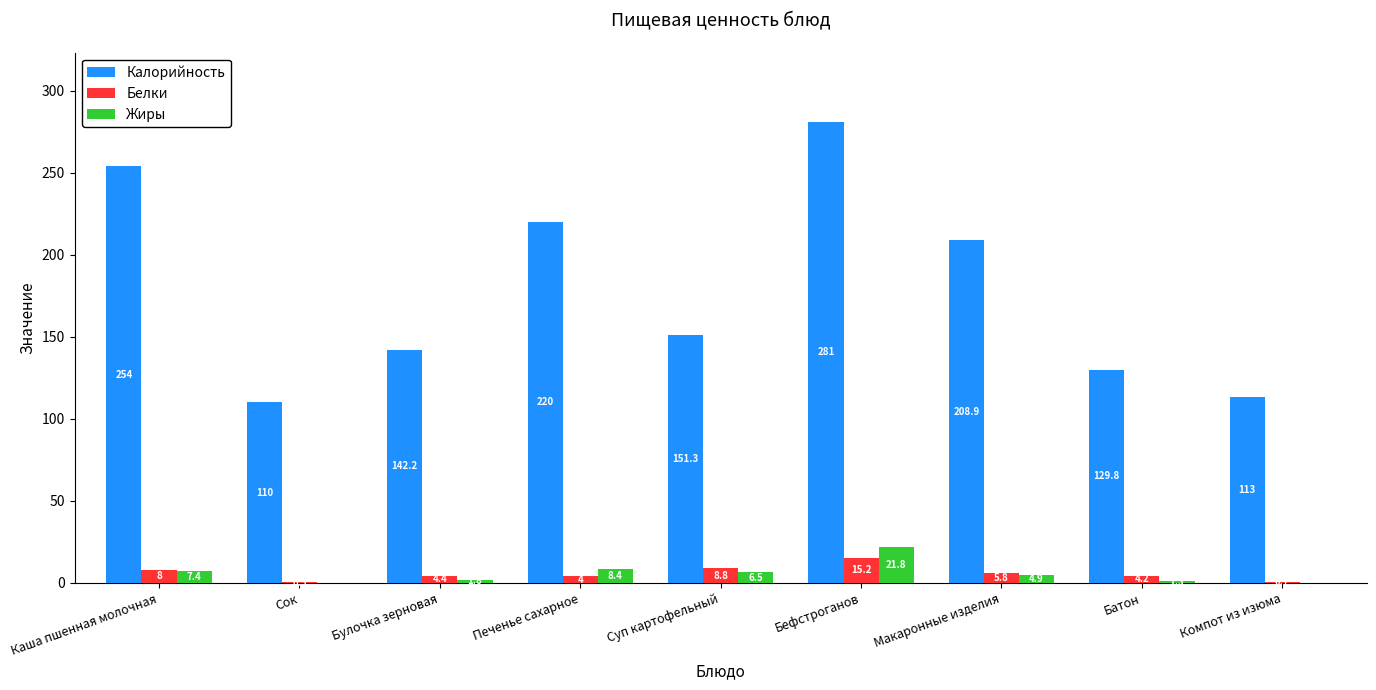

At which category is the sum across all series the highest?

Бефстроганов